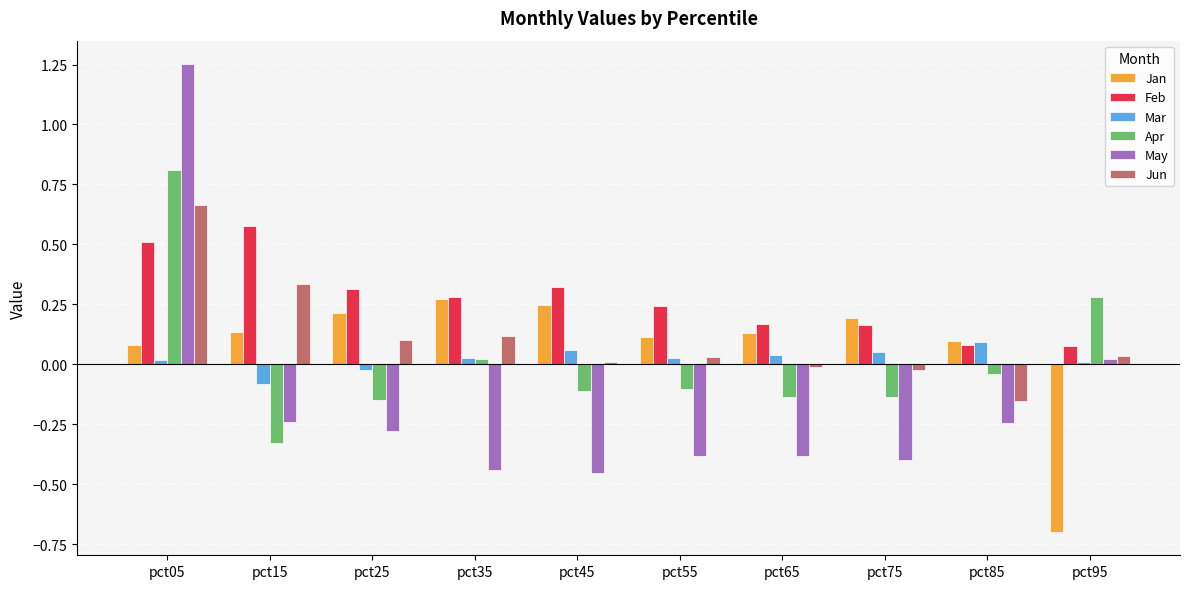

Which series has the widest spread of values?

May